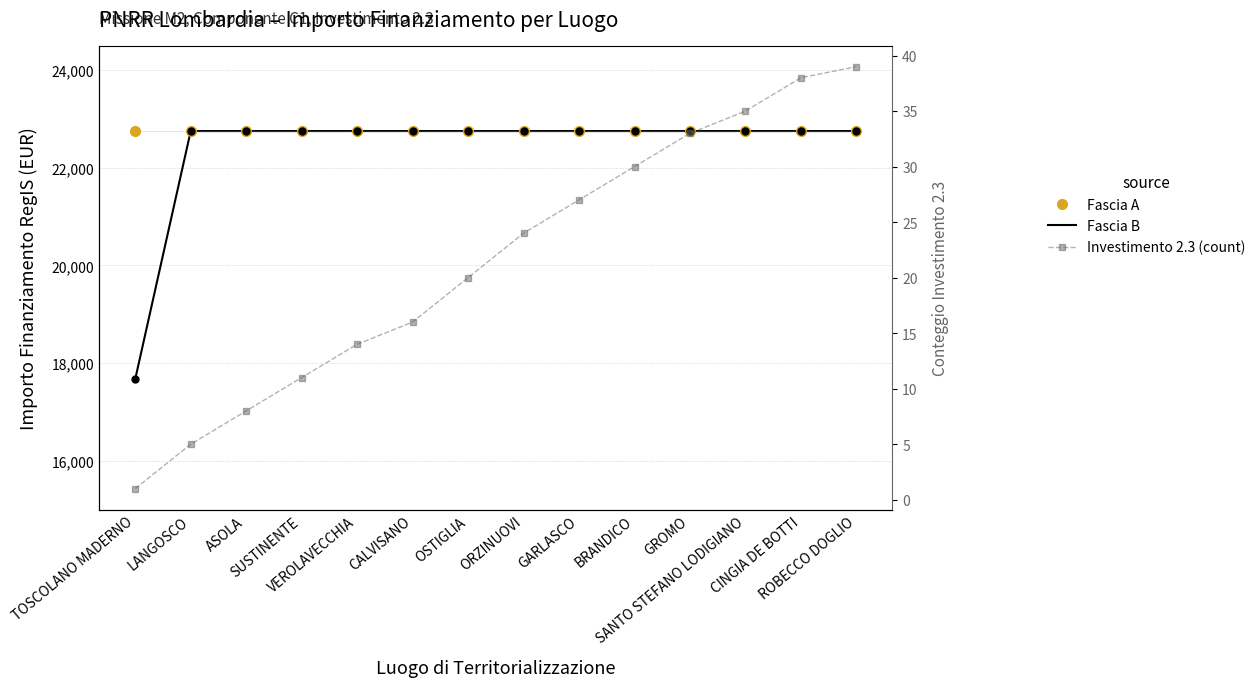

What are all the series names shown in the legend?

Fascia A, Fascia B, Investimento 2.3 (count)